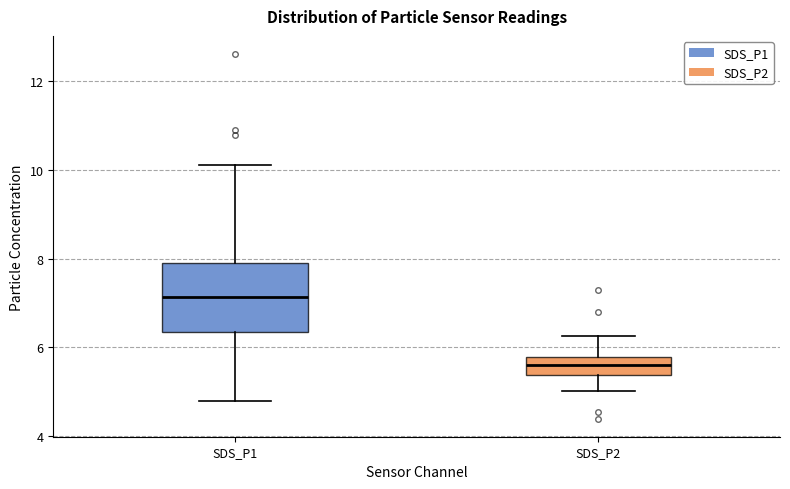

Where does the lower whisker of the box for SDS_P2 end on the y-axis? The values are not printed on the chart, so give them approximately, as read against the axis.

5.0